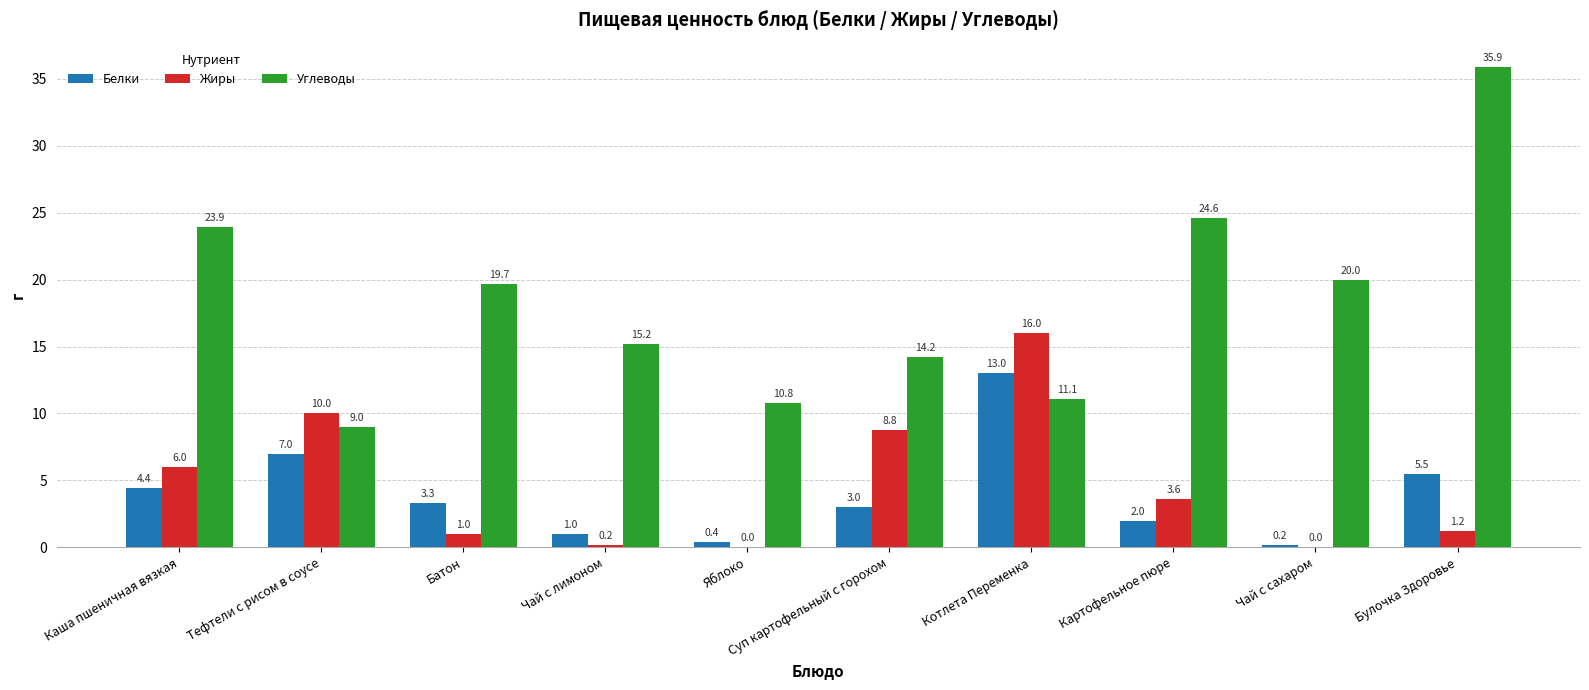

What is the total value across all series at Чай с лимоном?

16.4